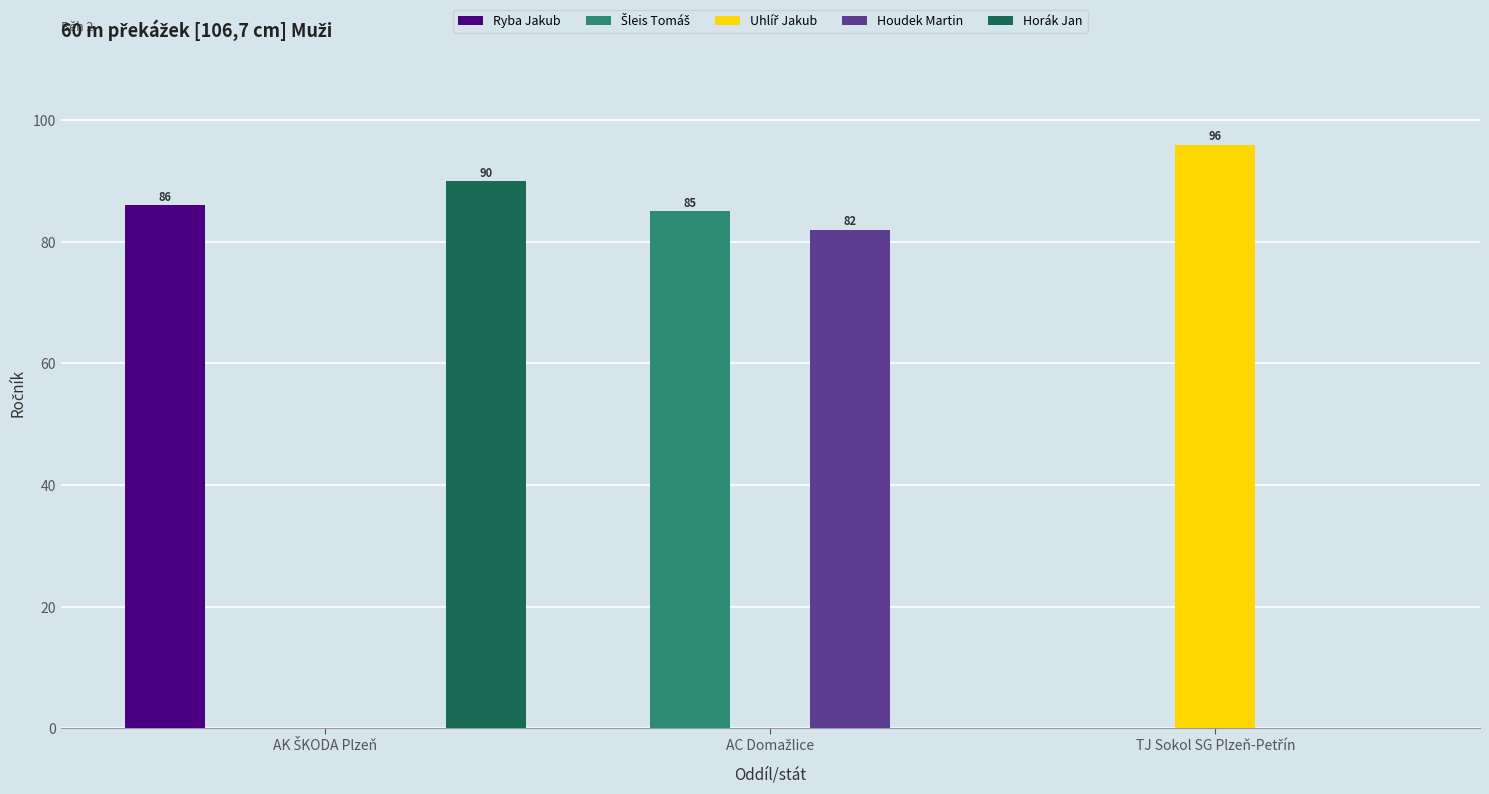

What is the greatest value displayed?

96